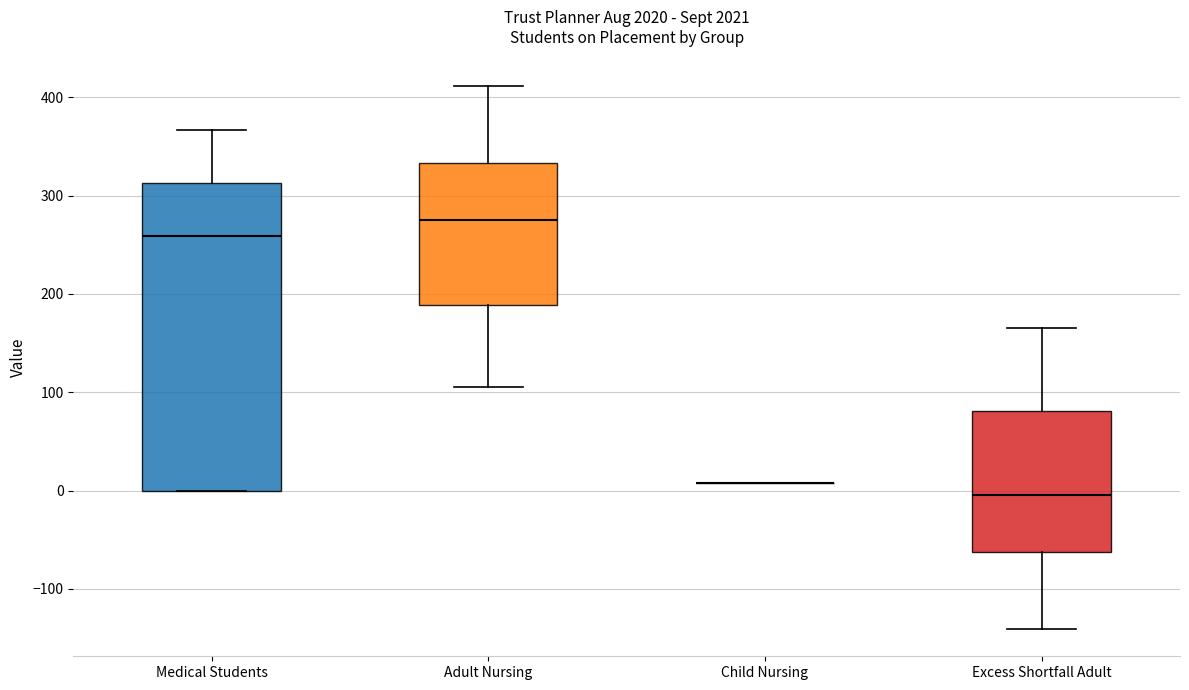

Reading left to right, transcribe this box plot: for each box, give where its median line is, the range the box spans, and where its two whiskers end, as read against the y-axis. The values are not printed on the chart, so give them approximately, as read against the axis.

Medical Students: median 260, box 0 to 310, whiskers 0 to 370
Adult Nursing: median 280, box 190 to 330, whiskers 110 to 410
Child Nursing: box collapsed to a line at 10, whiskers 10 to 10
Excess Shortfall Adult: median 0, box -60 to 80, whiskers -140 to 170